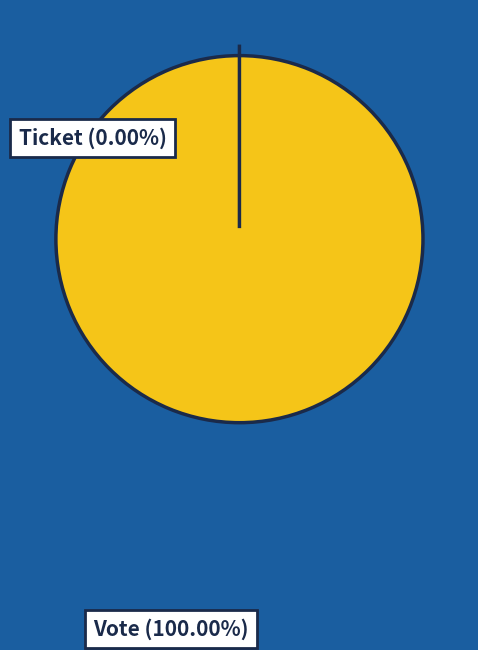

Is it true that Vote is 100% of the pie?

True